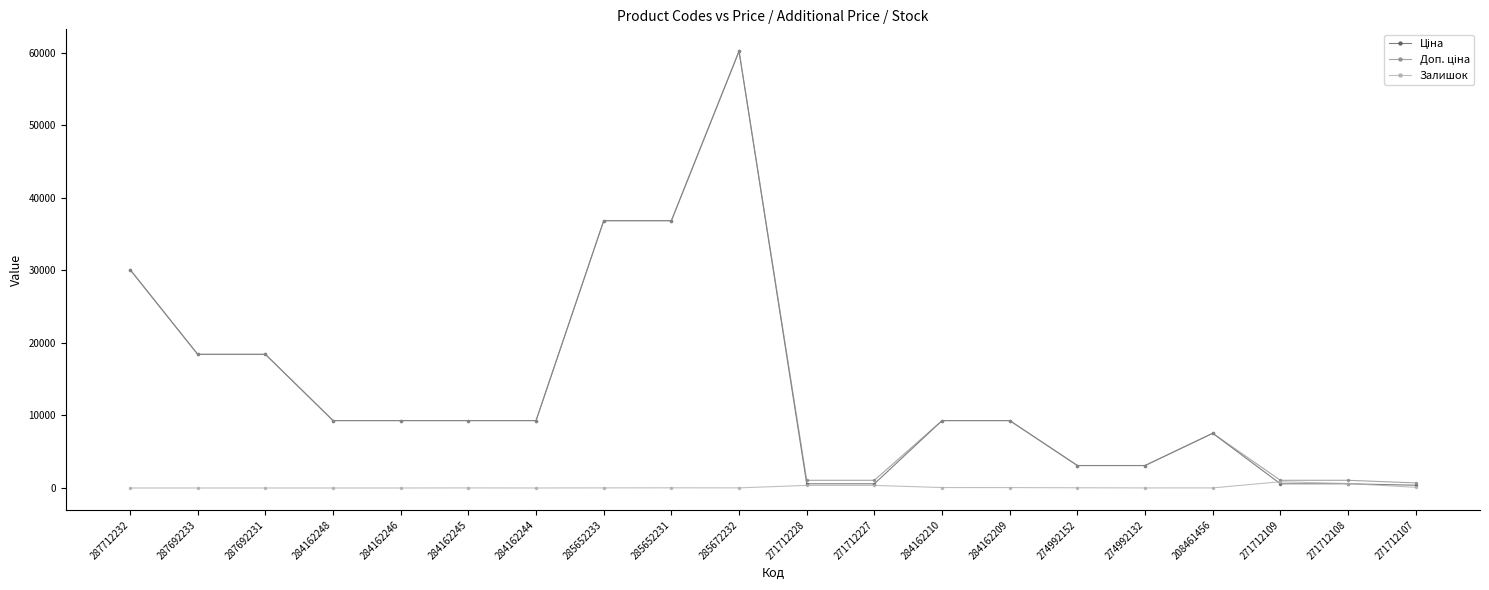

What is the difference between the highest and lowest values at 284162246?

9290.5